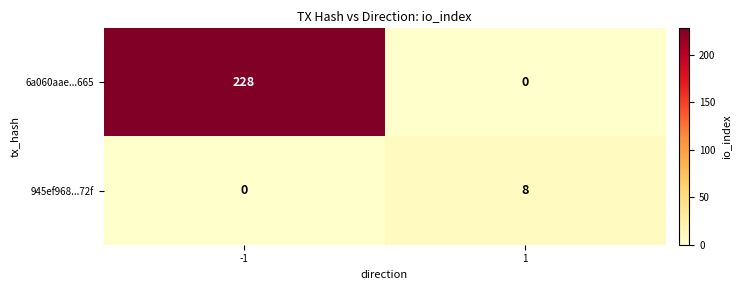

Reading right to left, extract all data points from this chart.

6a060aae...665: 1=0	-1=228
945ef968...72f: 1=8	-1=0